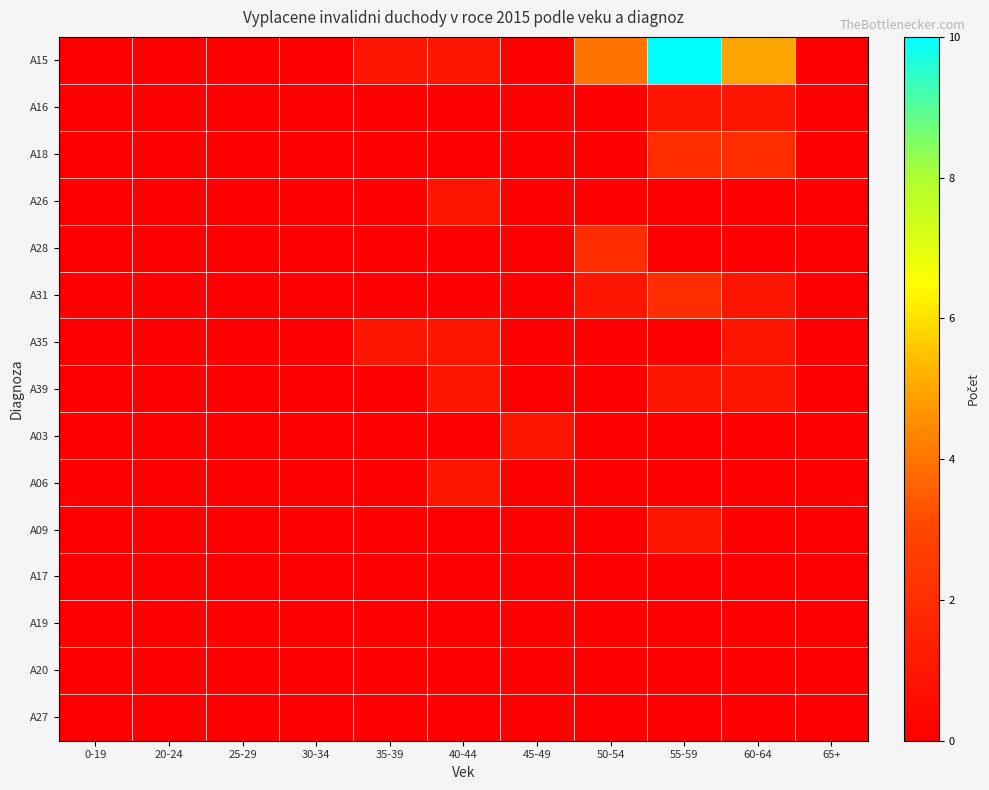

Count the number of categories in the chart.

11